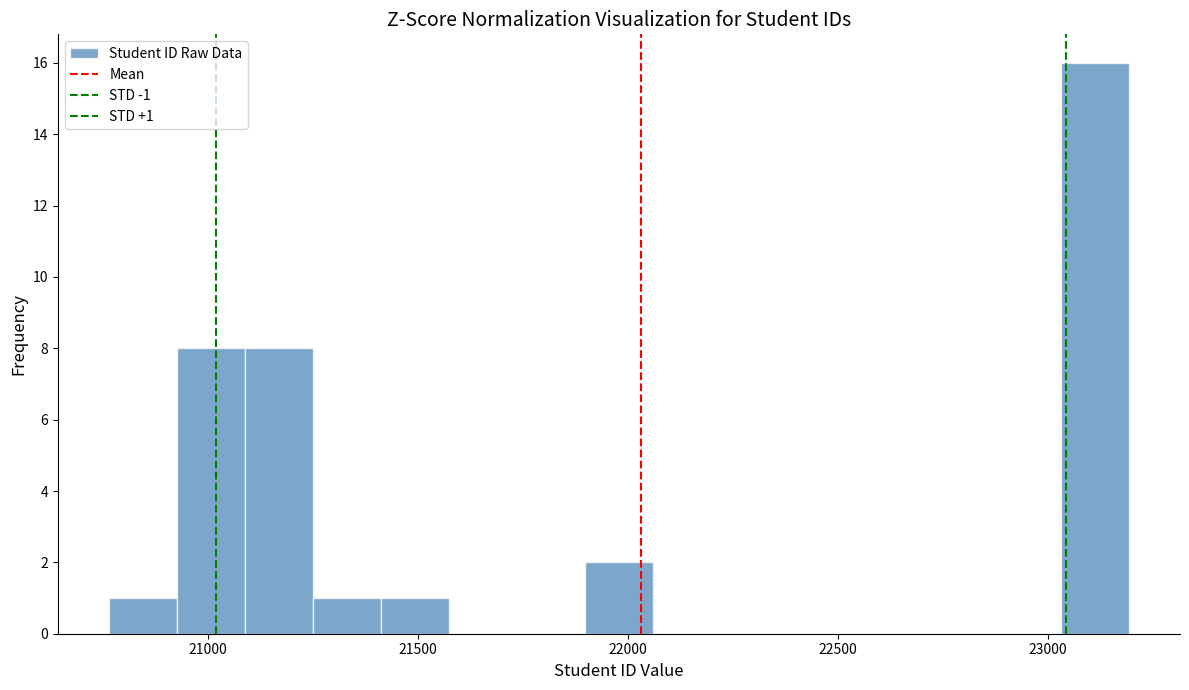

Read against the x-axis, roughly where is the centre of the tallest bar?

23100